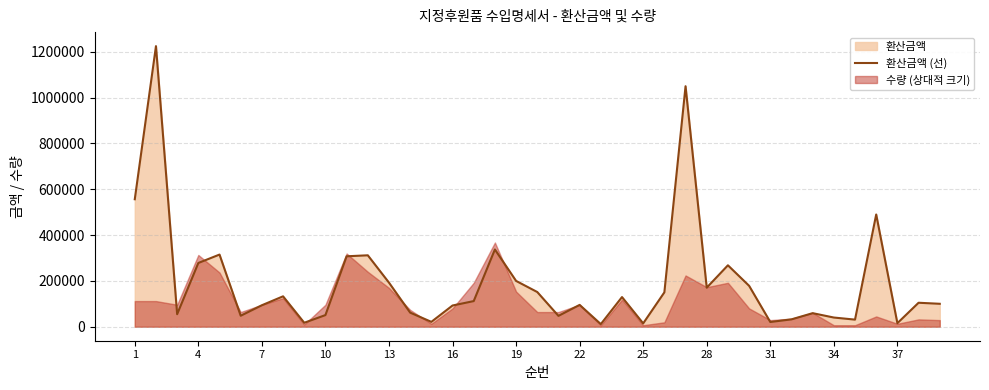

Which has a higher value, 31 or 7?

7